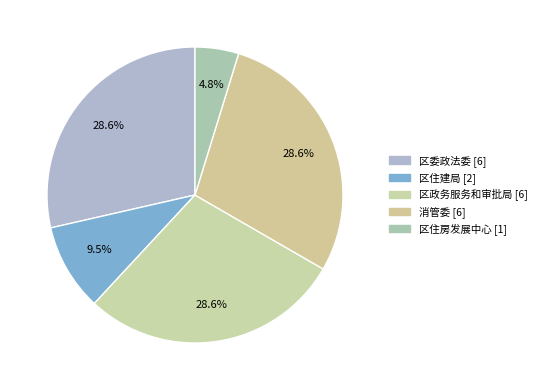

What percentage is NOT represented by 区委政法委?

71.4%